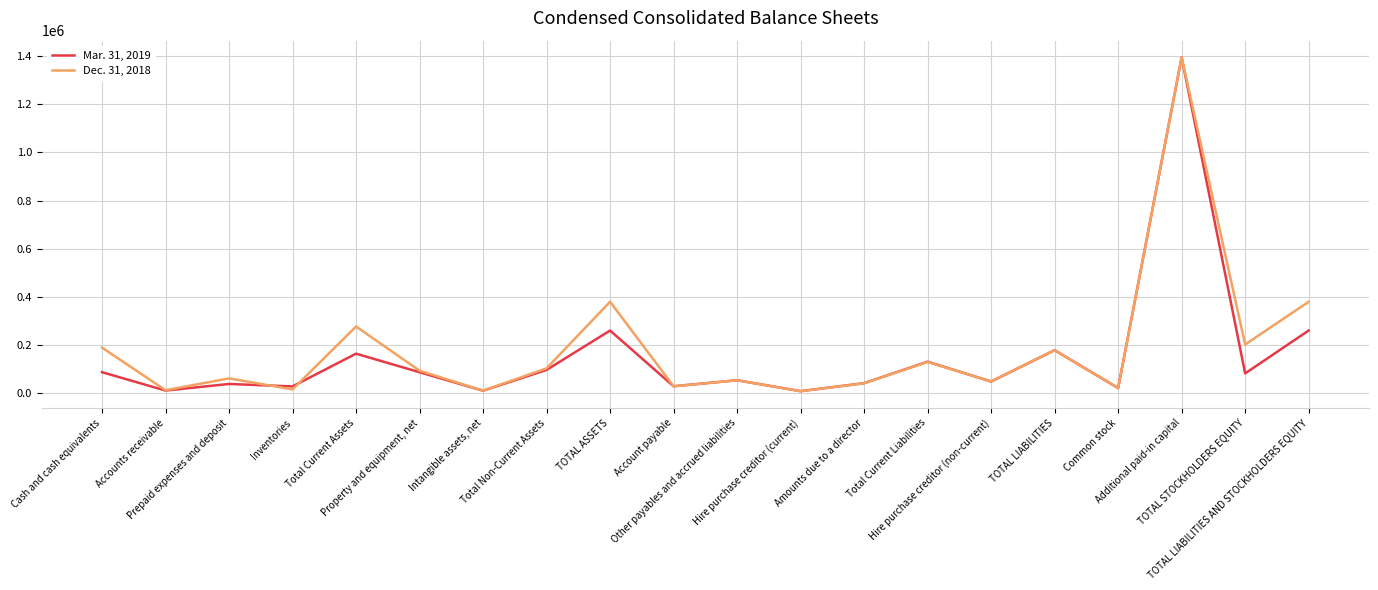

What is the difference between the maximum and minimum values in the Mar. 31, 2019 series?

1387596